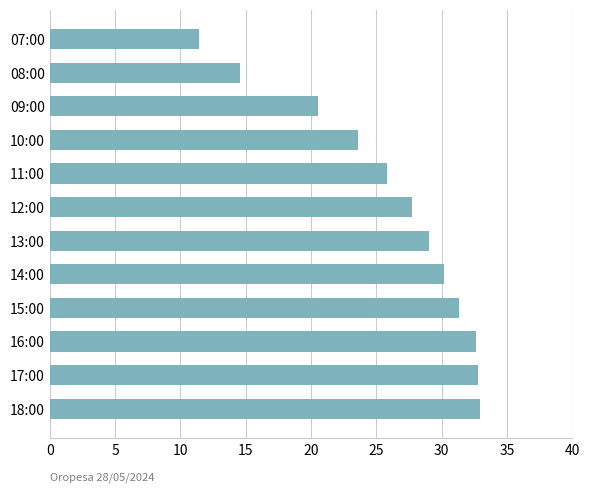

What is the greatest value displayed?

32.9